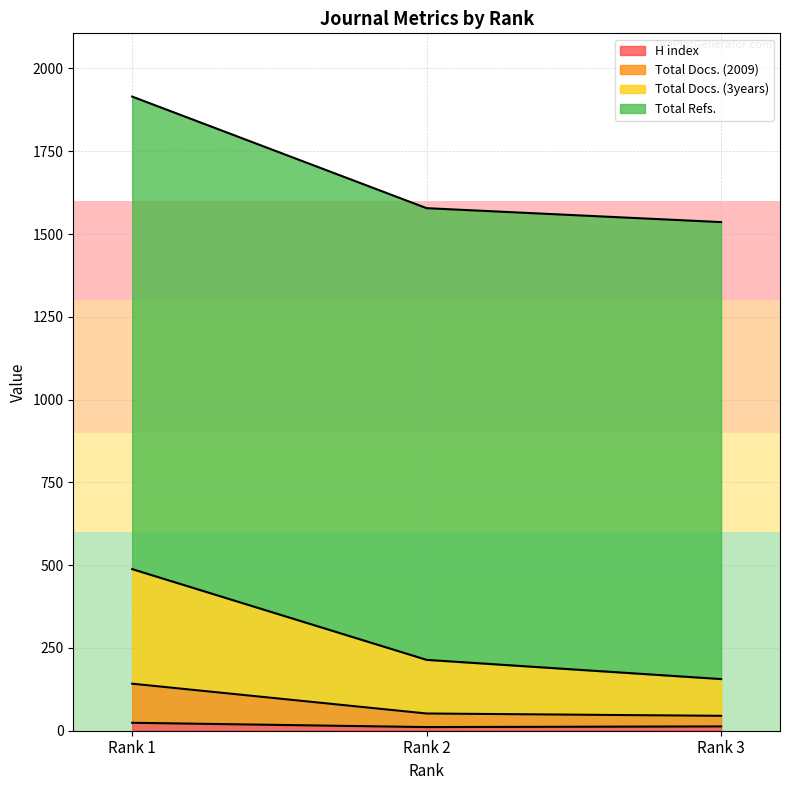

Does the chart have visible grid lines?

Yes